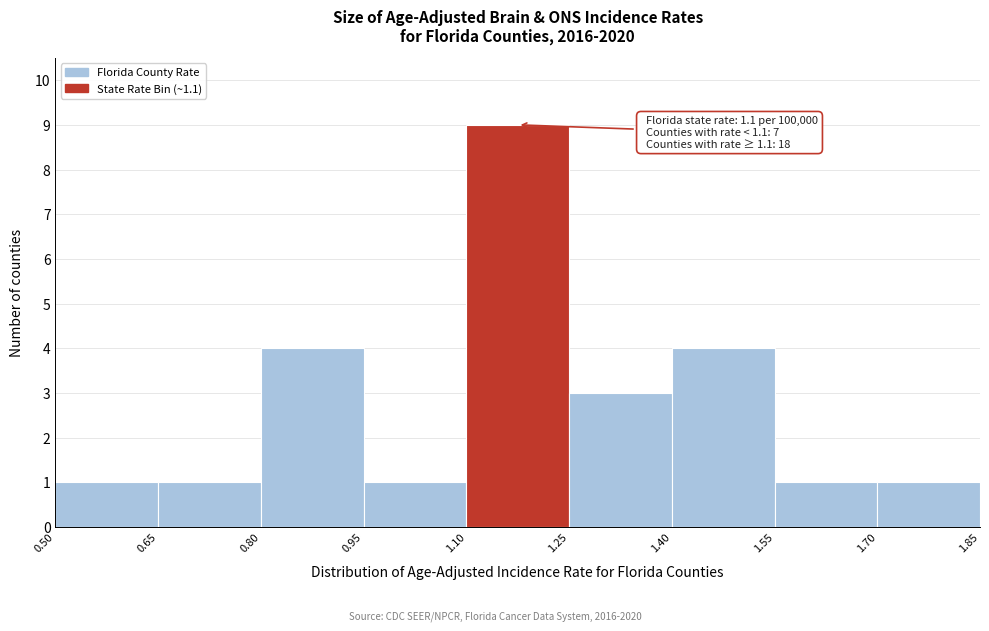

Which range on the x-axis has the tallest bar?

1.10 to 1.25